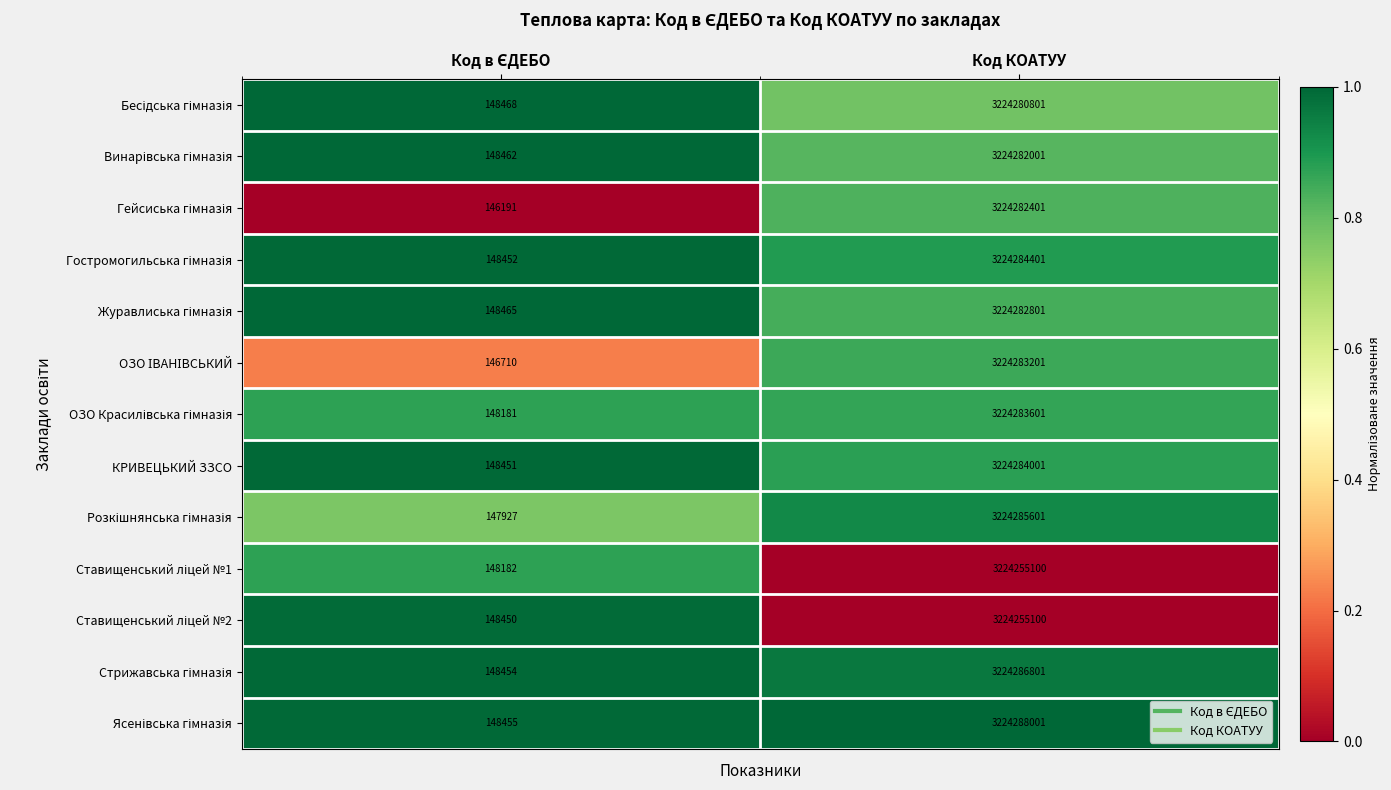

What is the minimum value shown in the chart?

146191